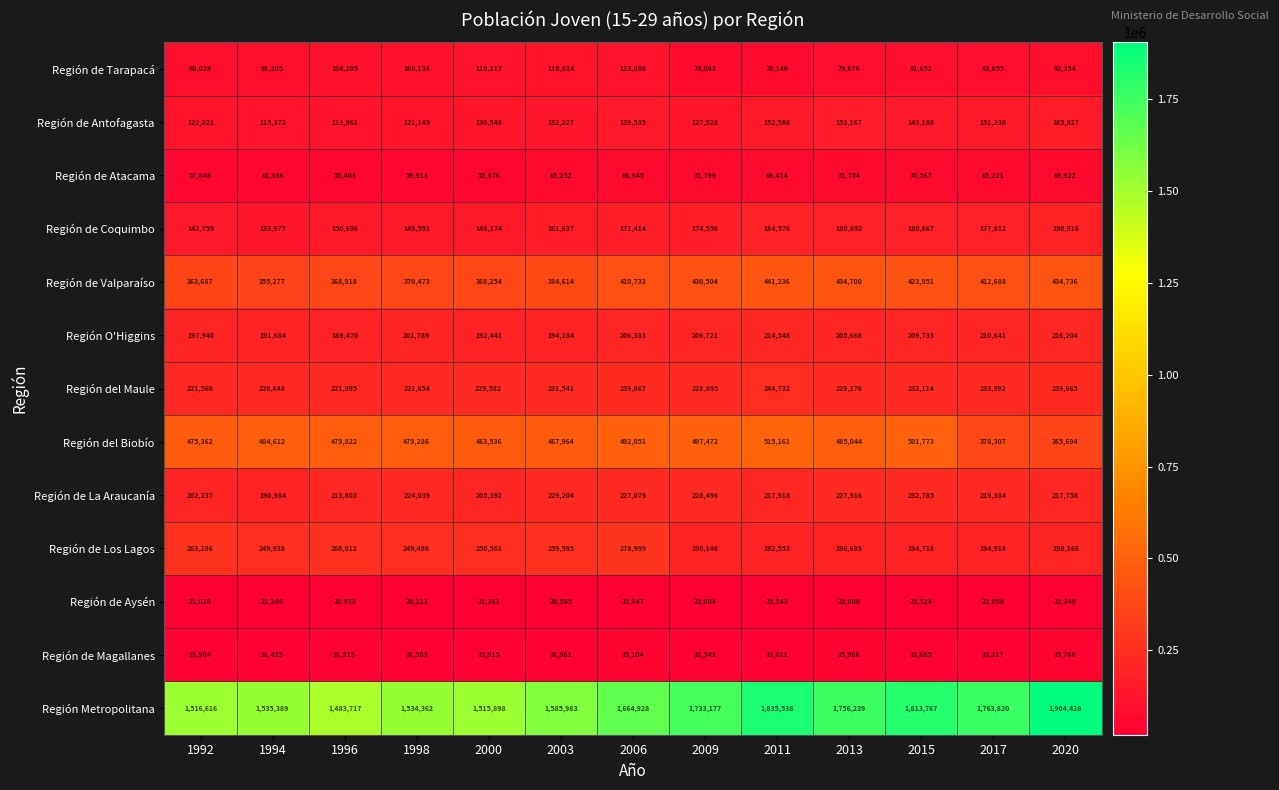

Which series has the largest total across all categories?

Región Metropolitana